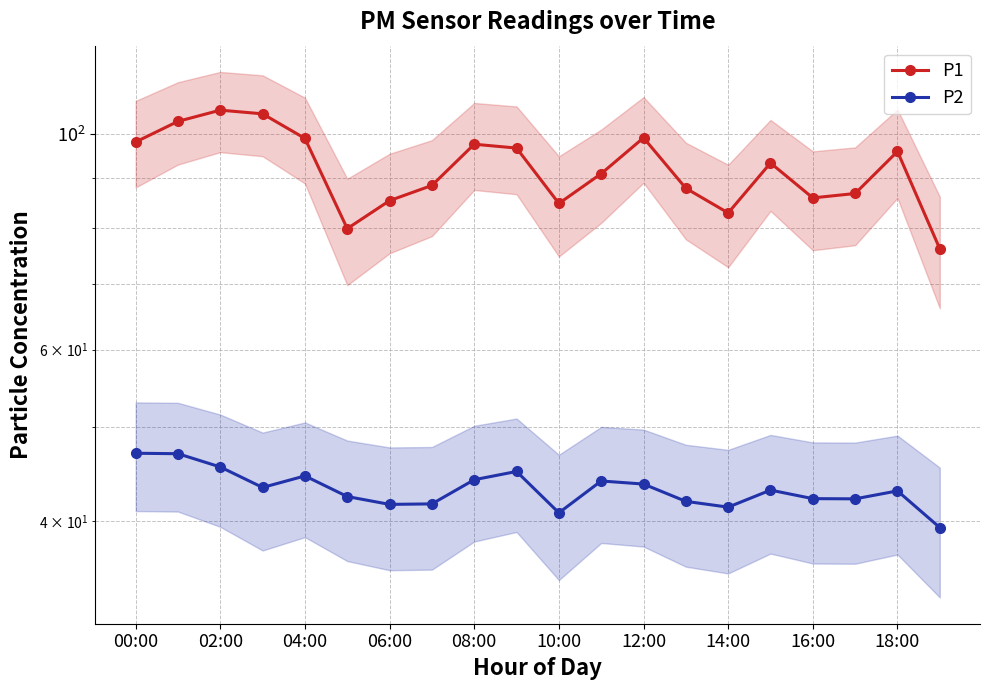

True or false: P1 and P2 cross at least once.

False